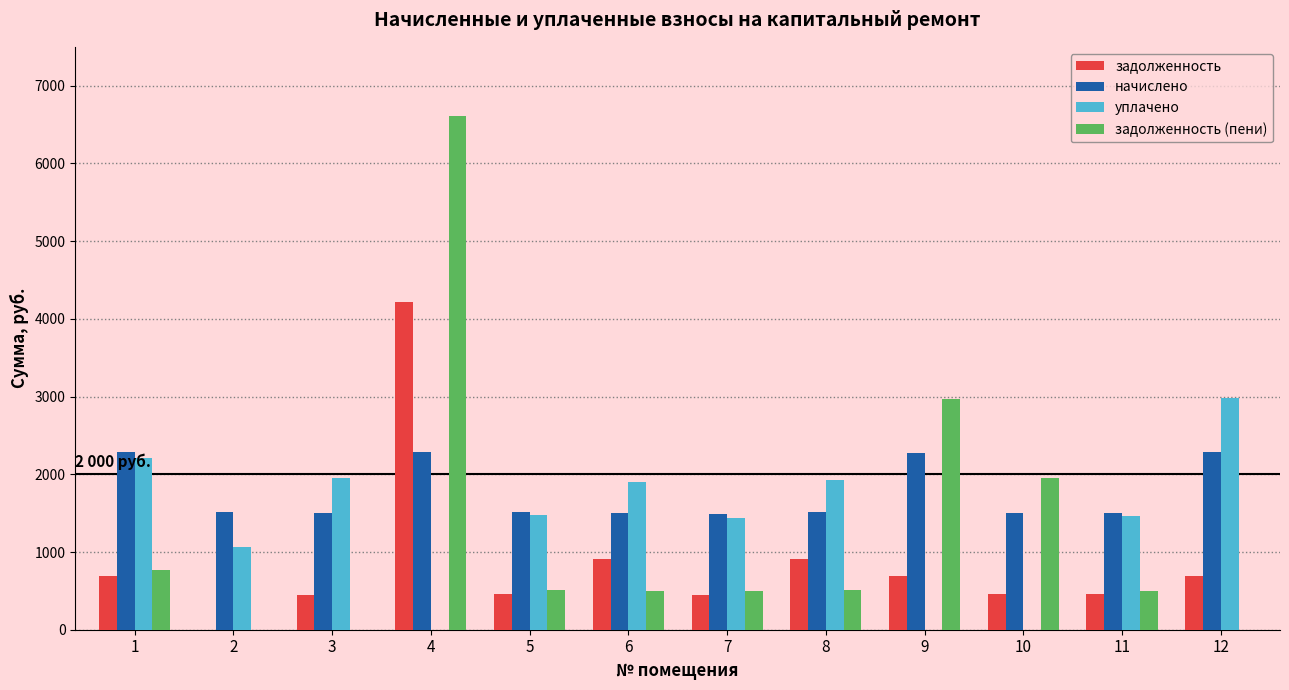

Count the number of data series in this chart.

4